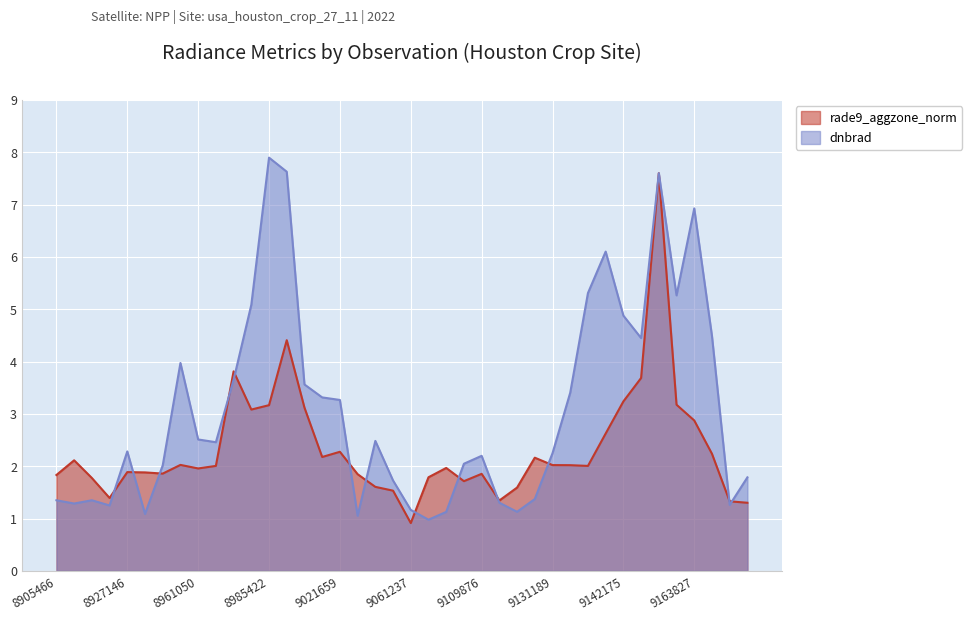

How many interior local peaks does the rade9_aggzone_norm series have?

10